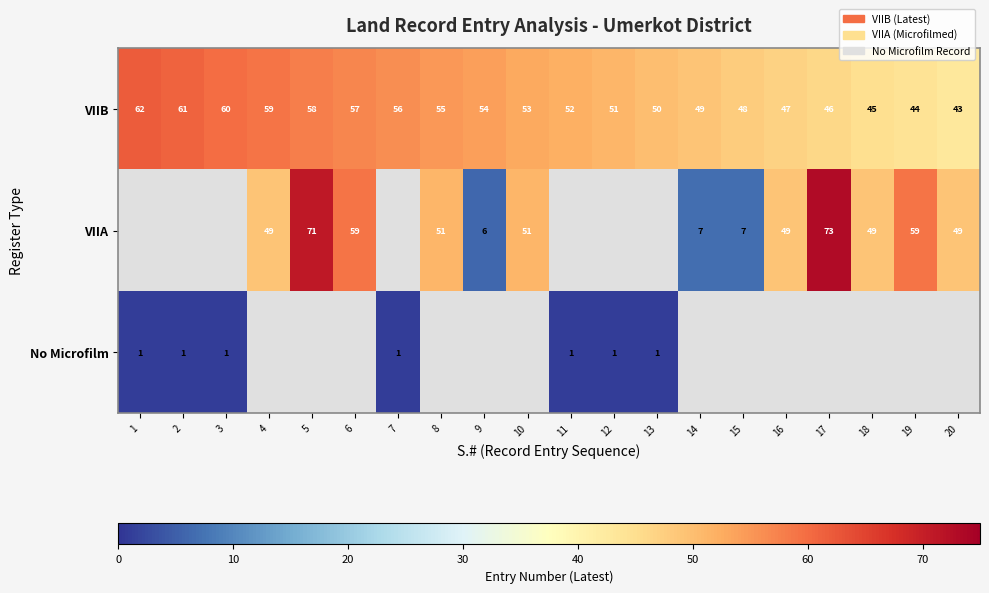

The value of No Microfilm at 3 is 1. True or false?

True